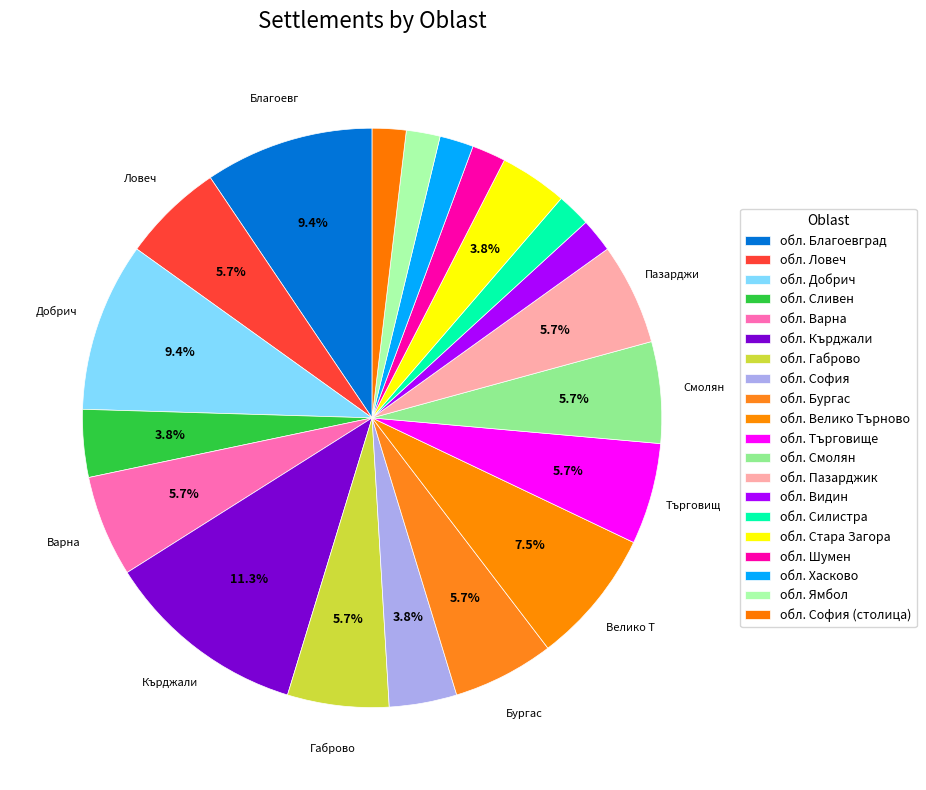

How many segments does this pie chart have?

20